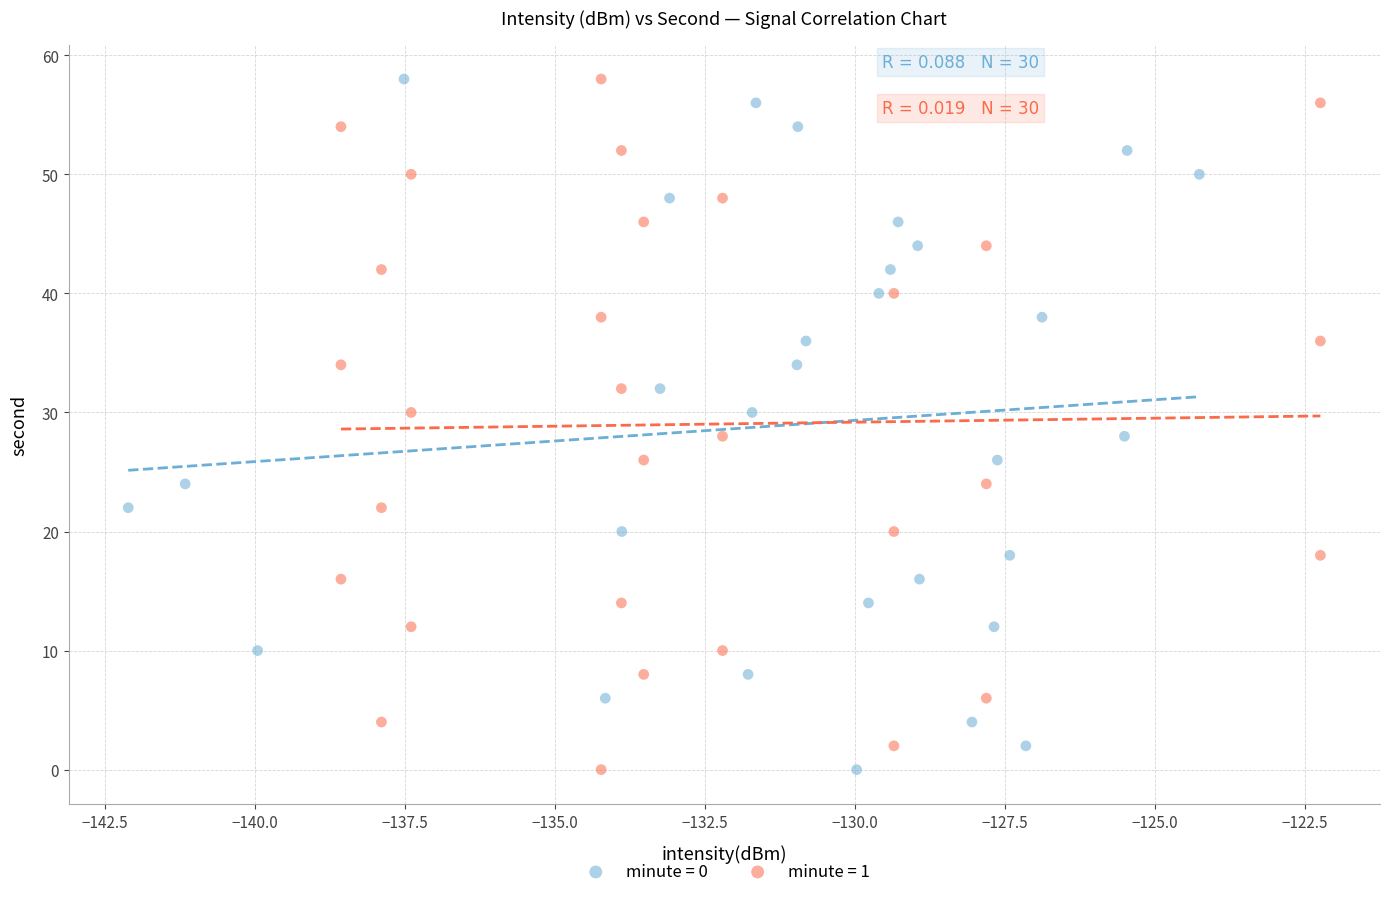

What are all the series names shown in the legend?

minute = 0, minute = 1